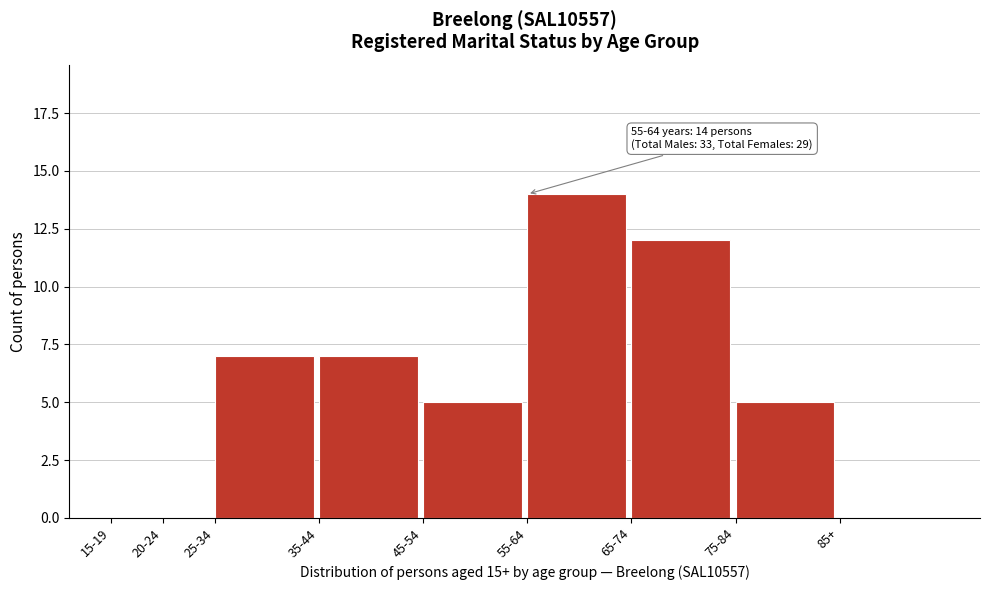

Reading left to right, transcribe all the data shown in this chart.

15-19=0	20-24=0	25-34=7	35-44=7	45-54=5	55-64=14	65-74=12	75-84=5	85+=0